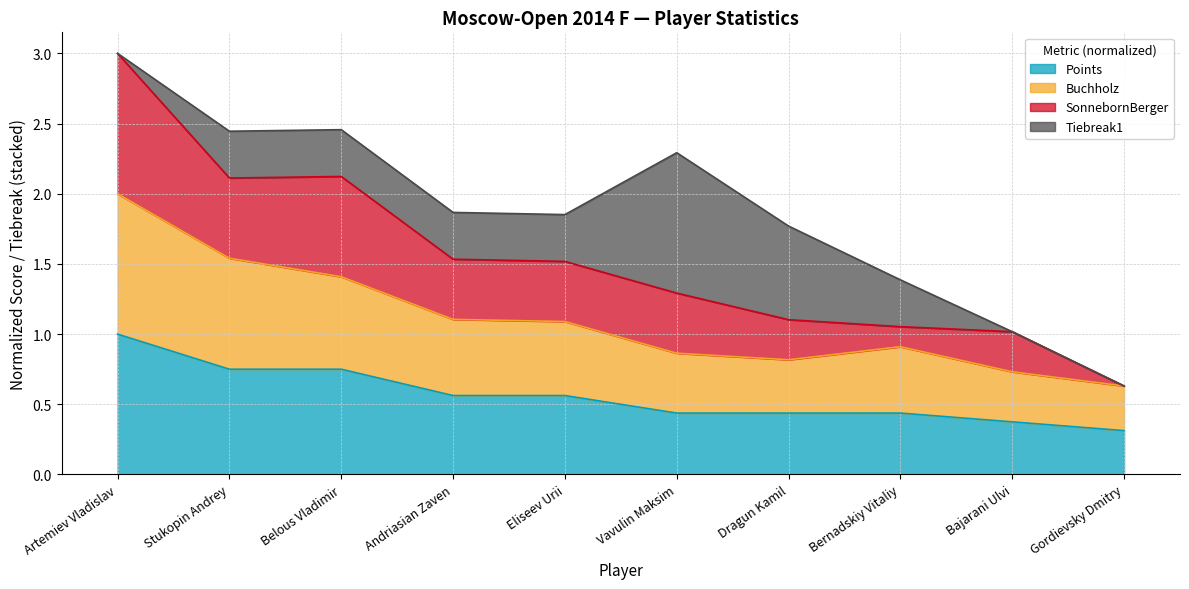

At which category is the sum across all series the highest?

Artemiev Vladislav